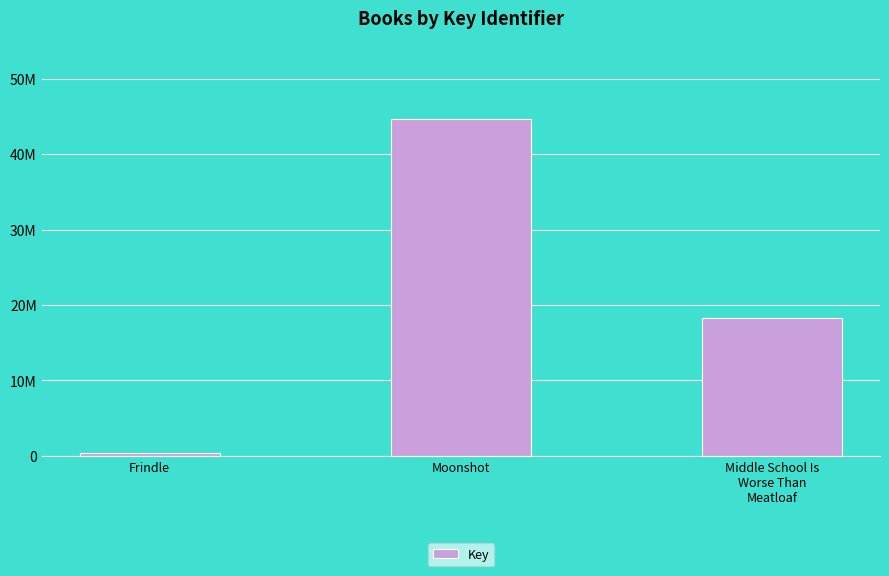

Are the bars horizontal?

No